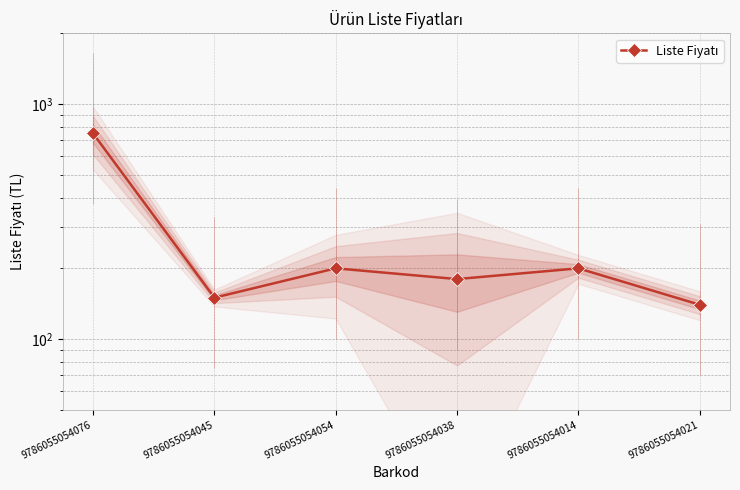

What is the value of the 6th point from the left?

140